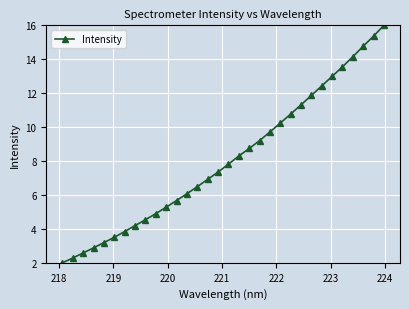

What is the maximum value shown in the chart?

16.0